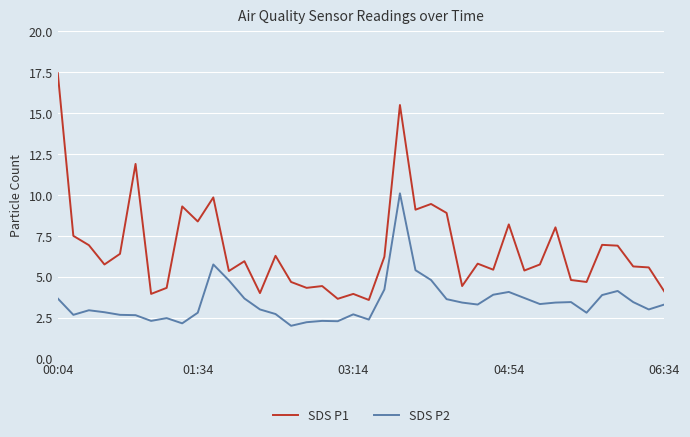

Which series has the largest total across all categories?

SDS P1